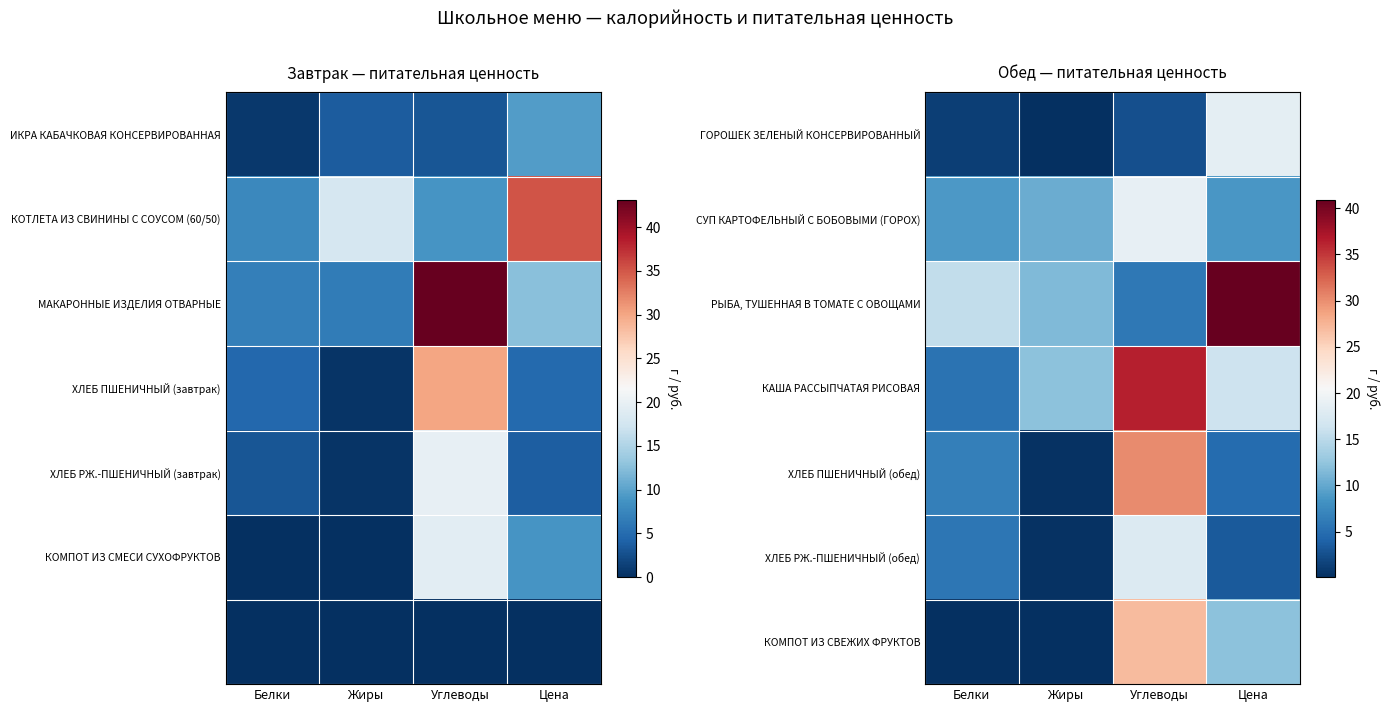

What is the approximate value of КАША РАССЫПЧАТАЯ РИСОВАЯ at Жиры?

12.1